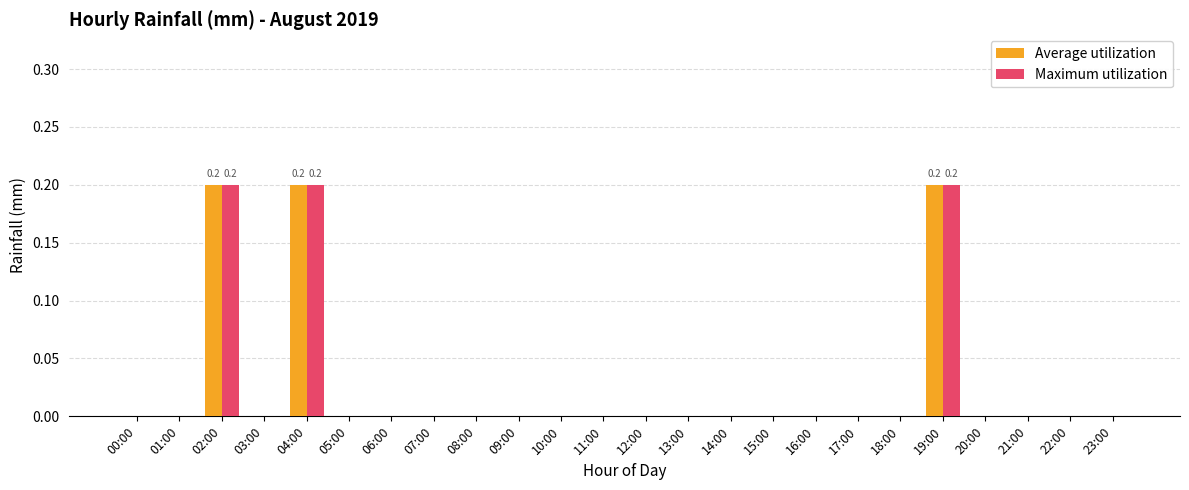

What are all the series names shown in the legend?

Average utilization, Maximum utilization